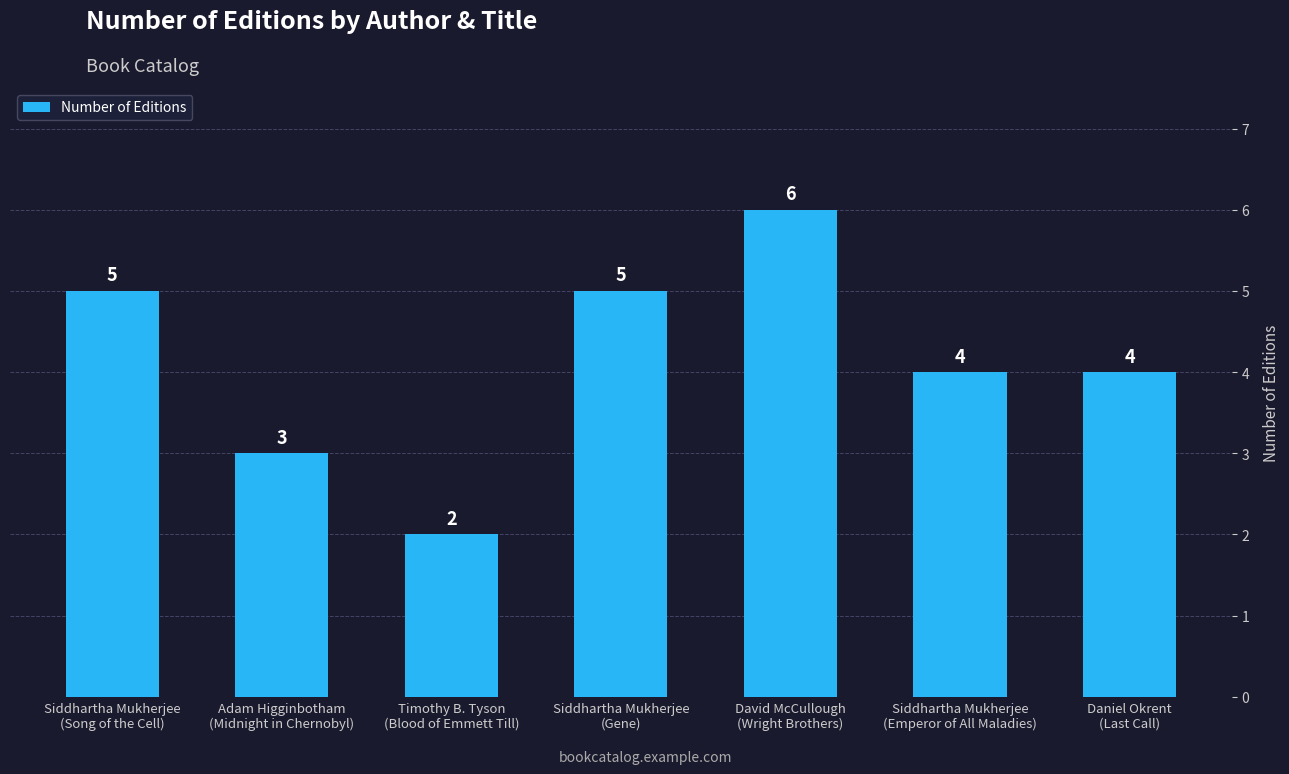

How many distinct data groups are displayed?

1